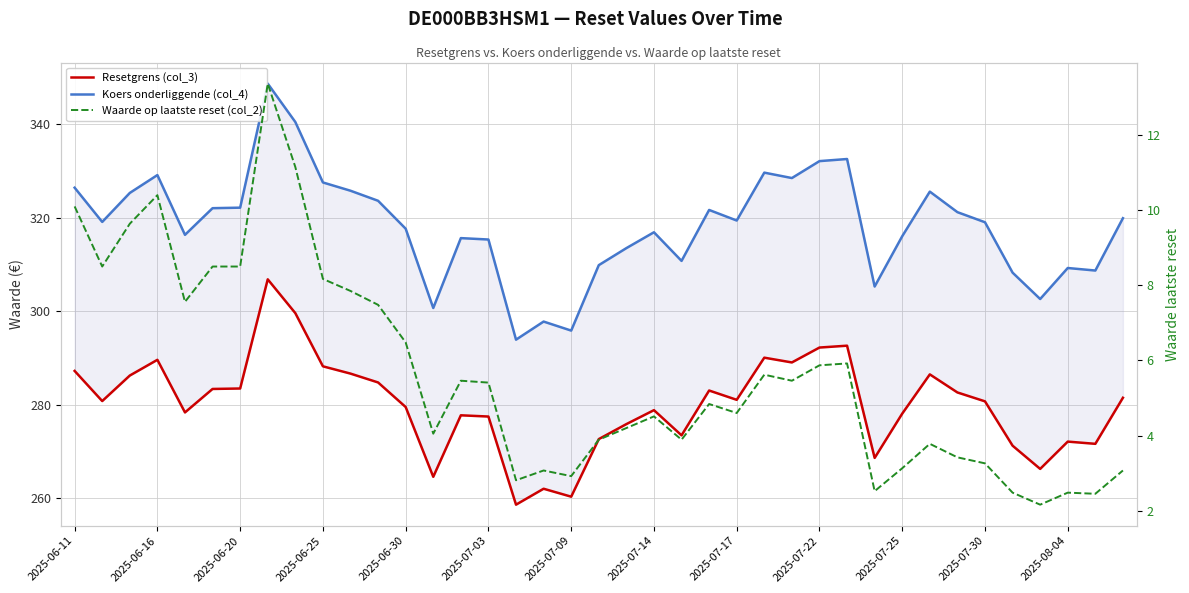

Reading left to right, list all the values displayed in this chart.

Resetgrens (col_3): 287.3	280.8	286.3	289.6	278.4	283.4	283.5	306.8	299.6	288.2	286.7	284.8	279.5	264.6	277.8	277.5	258.7	262.1	260.4	272.7	275.9	278.9	273.5	283.1	281.1	290.1	289.1	292.3	292.7	268.7	278.1	286.5	282.7	280.8	271.3	266.3	272.1	271.7	281.5
Koers onderliggende (col_4): 326.4	319.1	325.3	329.1	316.4	322.1	322.2	348.7	340.5	327.6	325.8	323.6	317.7	300.7	315.6	315.4	293.9	297.8	295.9	309.9	313.5	316.9	310.8	321.7	319.4	329.6	328.5	332.1	332.6	305.3	316.1	325.6	321.2	319.0	308.3	302.6	309.3	308.7	319.9
Waarde op laatste reset (col_2): 10.1	8.5	9.6	10.4	7.6	8.5	8.5	13.4	11.2	8.2	7.8	7.5	6.5	4.0	5.5	5.4	2.8	3.1	2.9	3.9	4.2	4.5	3.9	4.8	4.6	5.6	5.5	5.9	5.9	2.5	3.1	3.8	3.4	3.3	2.5	2.2	2.5	2.5	3.1